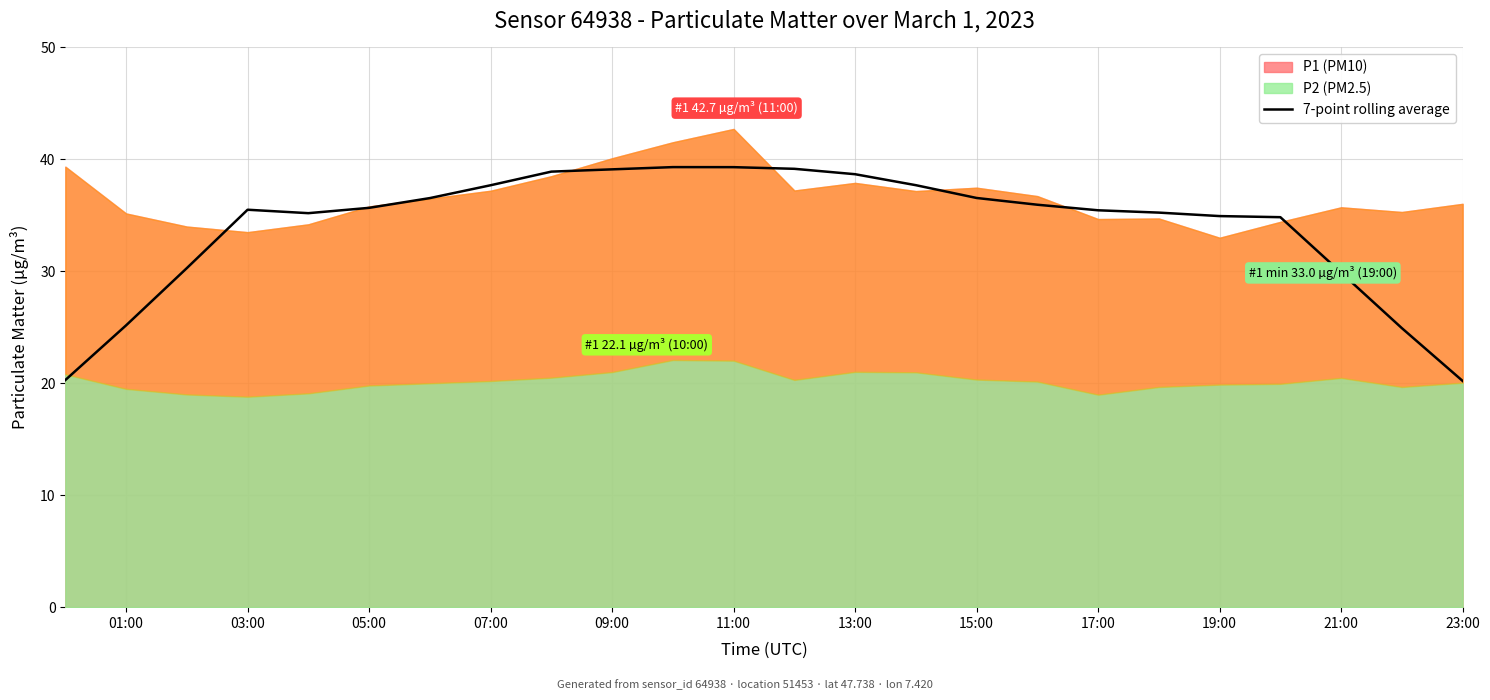

The 7-point rolling average series shows 36.6 at 15:00. True or false?

True